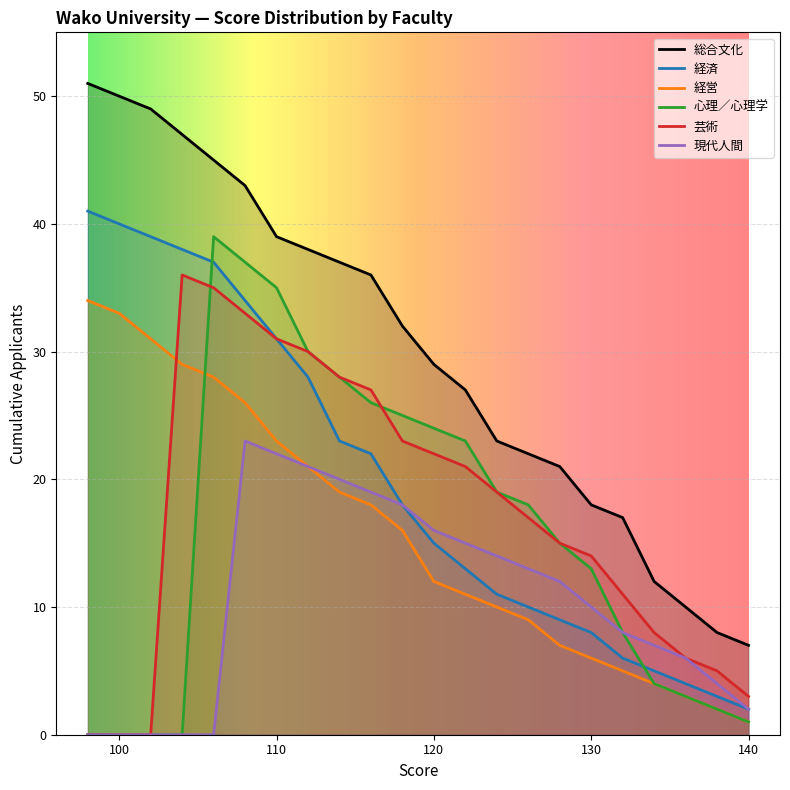

Which series has the widest spread of values?

総合文化